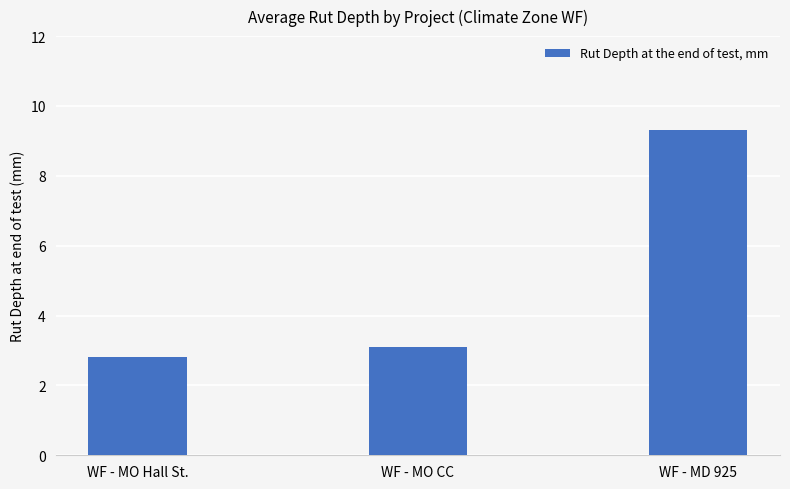

List the labels in order of value, largest first.

WF - MD 925, WF - MO CC, WF - MO Hall St.